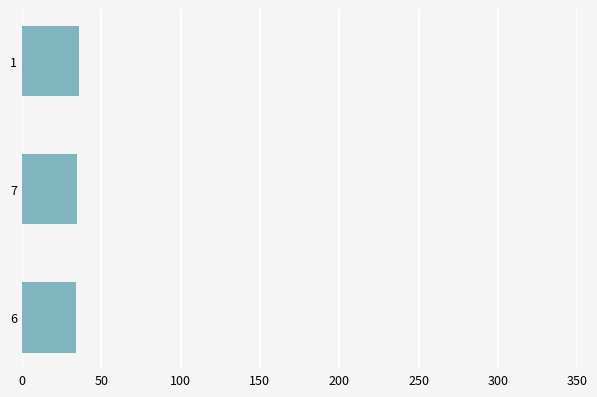

What is the average value?

35